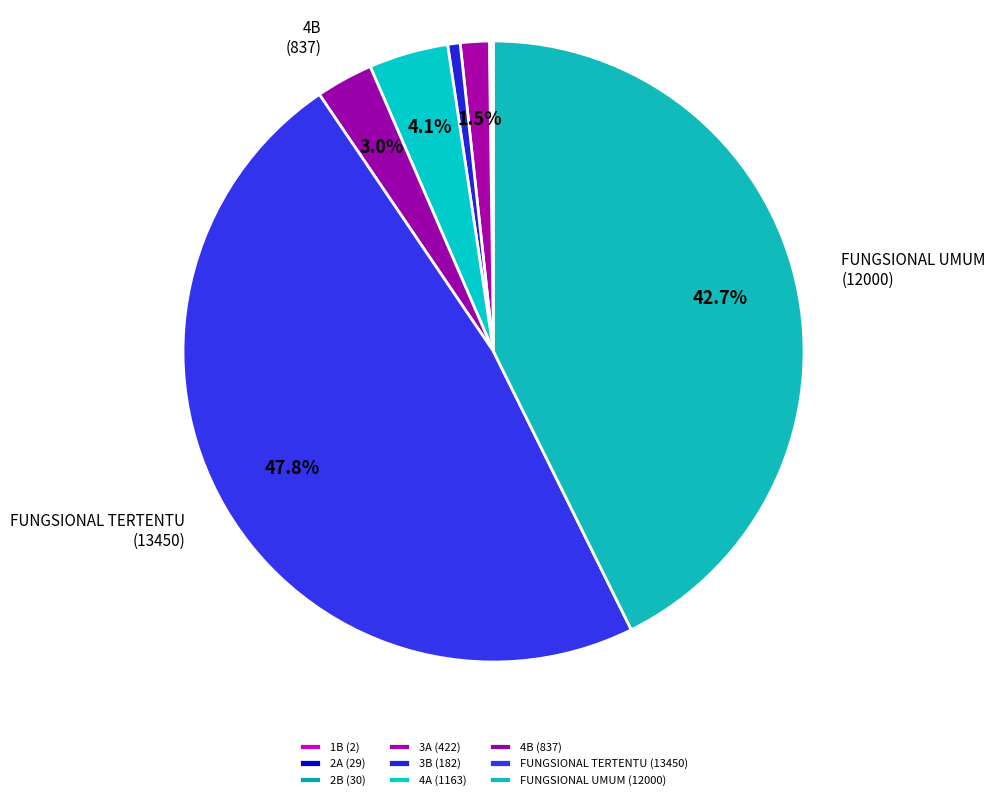

Count the number of slices in the pie.

9